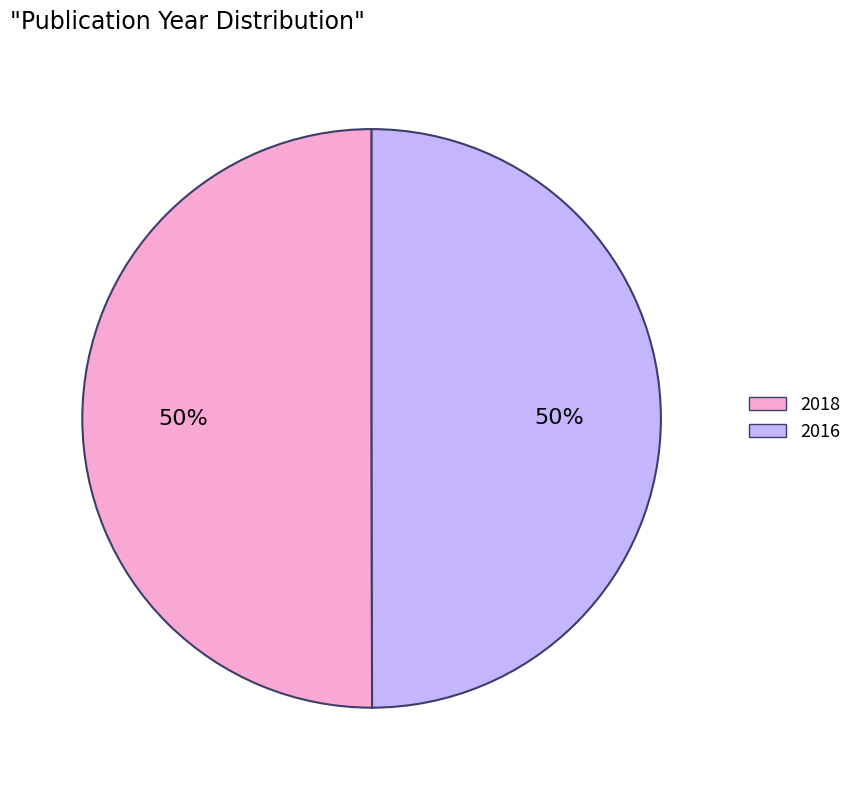

The 2018 slice represents 50% of the pie. True or false?

True